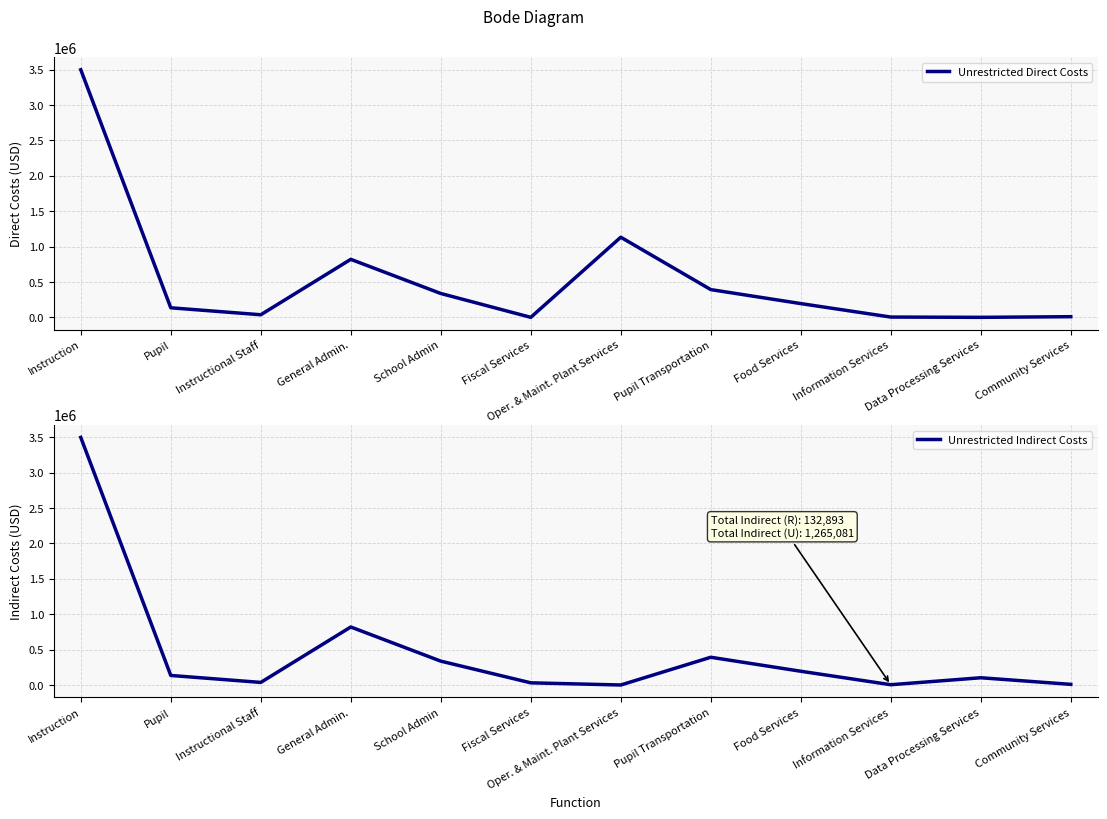

What is the sum of the Unrestricted Indirect Costs values at Food Services and Fiscal Services?

224848